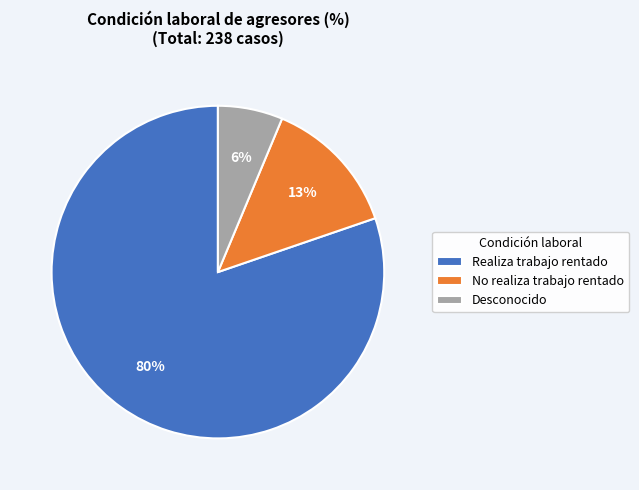

Which category has the smallest portion of the pie?

Desconocido